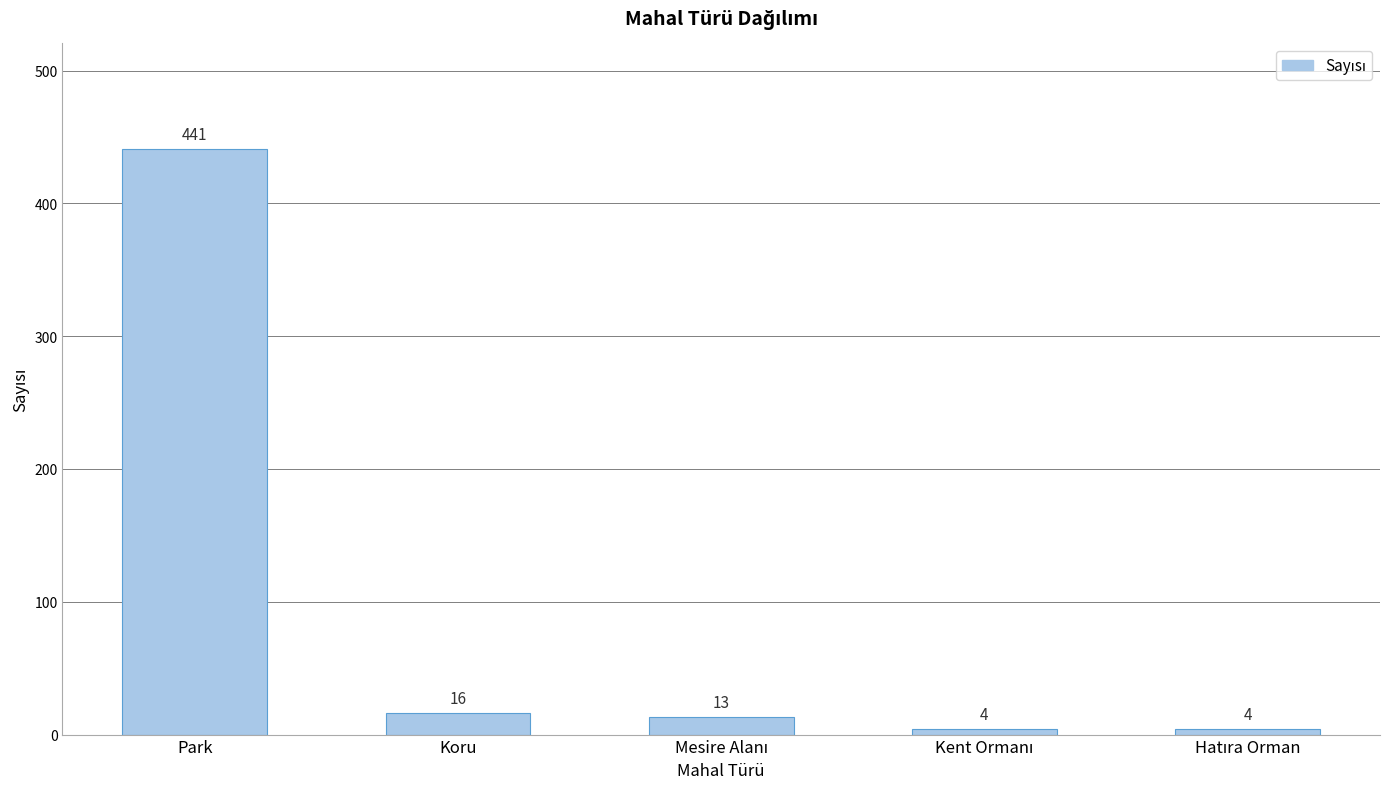

What is the value of the 3rd bar from the left?

13